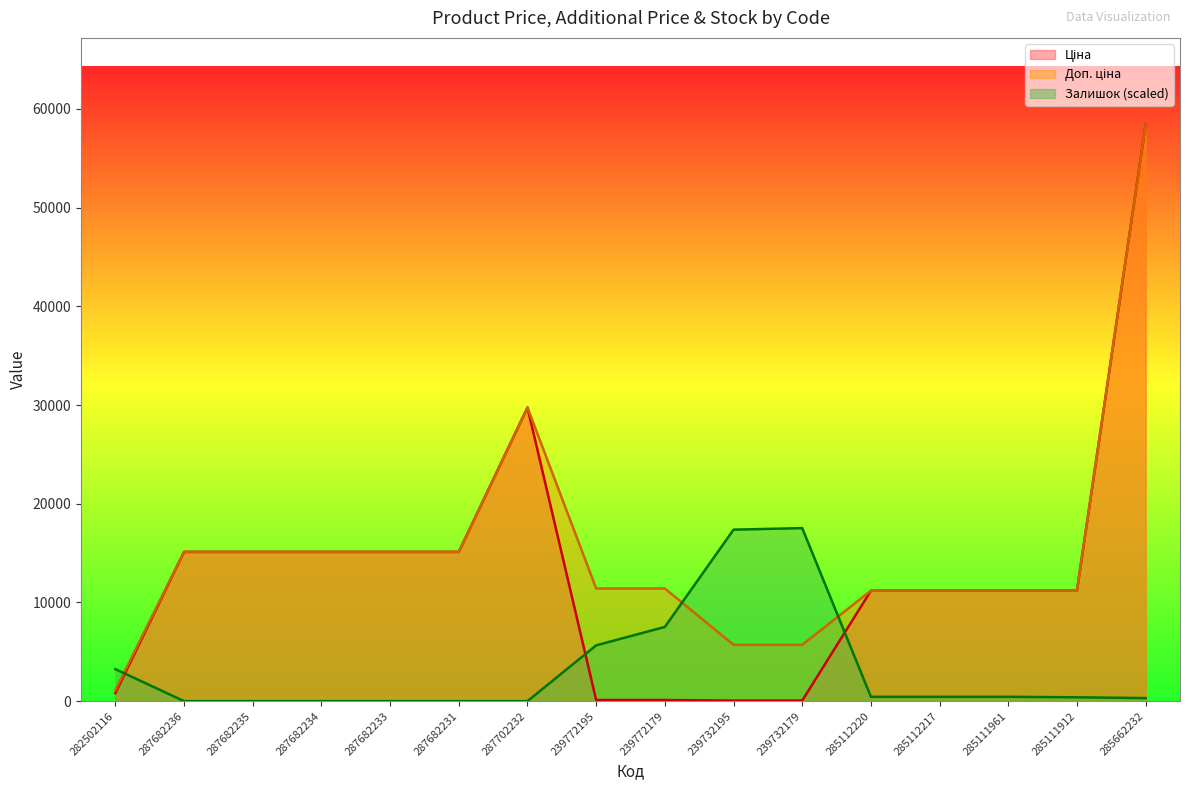

Reading left to right, transcribe all the data shown in this chart.

Ціна: 818.5	15120.0	15120.0	15120.0	15120.0	15120.0	29747.2	114.1	114.1	57.0	57.0	11188.2	11188.2	11188.2	11188.2	58426.5
Доп. ціна: 1109.2	15120.0	15120.0	15120.0	15120.0	15120.0	29747.2	11410.0	11410.0	5705.0	5705.0	11188.2	11188.2	11188.2	11188.2	58426.5
Залишок: 3241.1	0.0	0.0	0.0	0.0	0.0	0.0	5652.5	7519.4	17372.4	17528.0	440.8	440.8	440.8	388.9	311.1